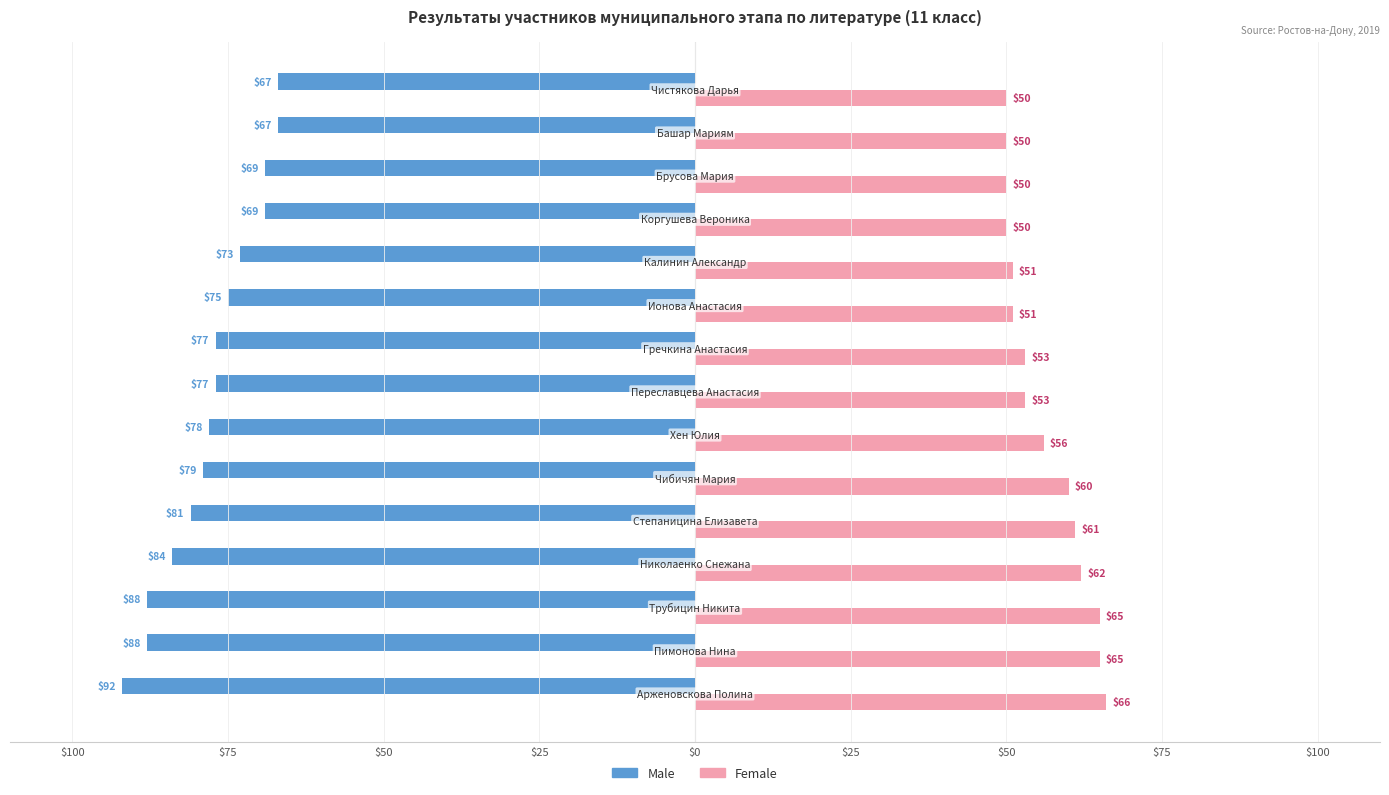

What are all the series names shown in the legend?

Male, Female